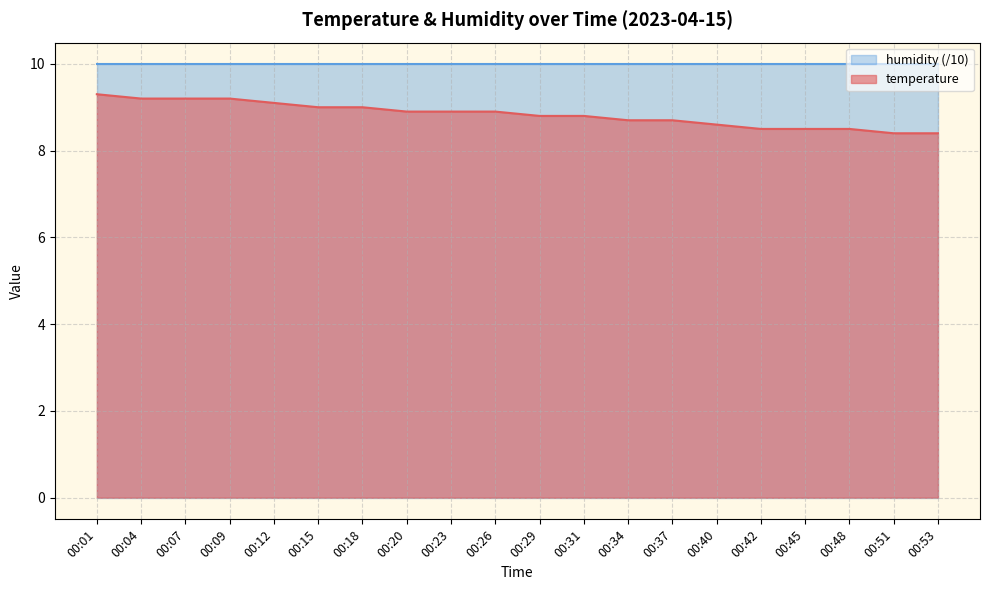

How many lines are shown in the chart?

2